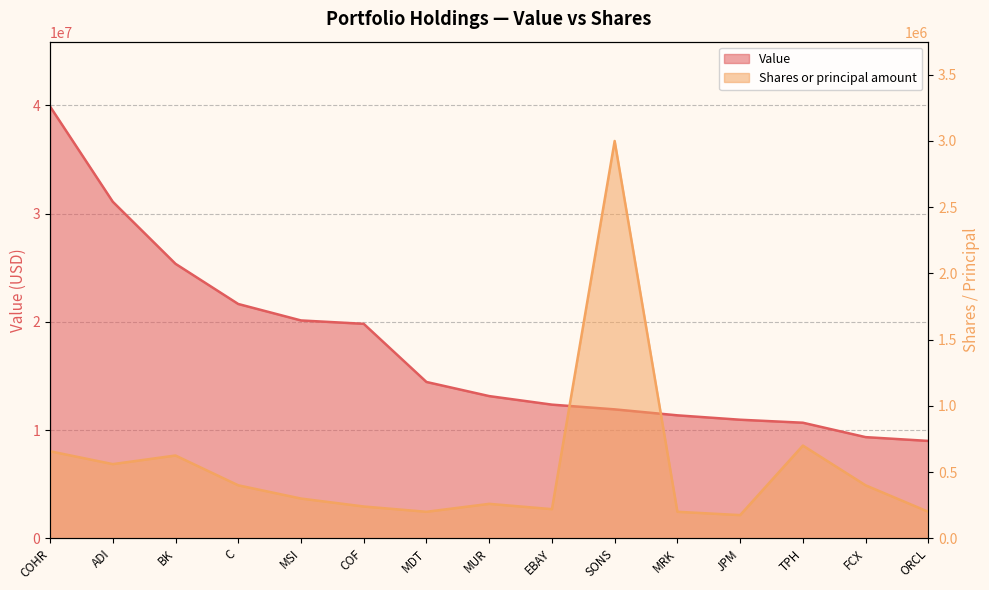

What is the total value across all series at COF?

20052000